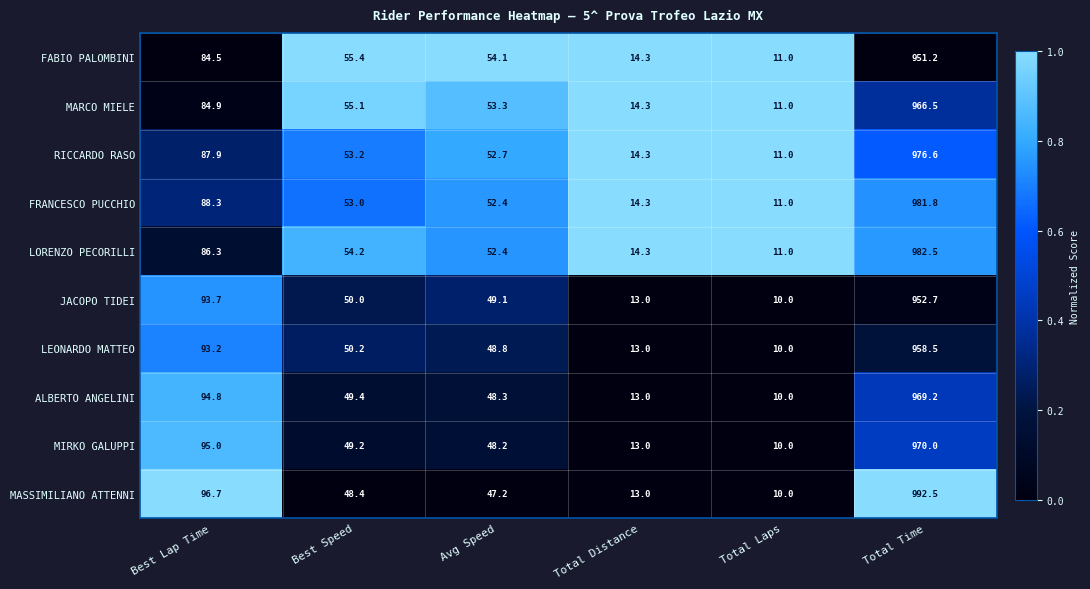

Which series has the widest spread of values?

MASSIMILIANO ATTENNI